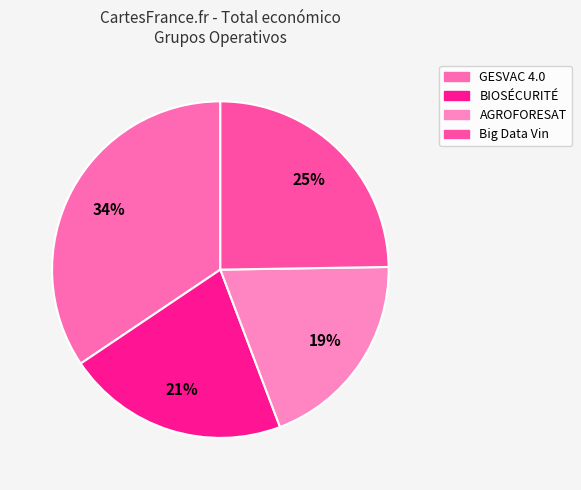

Is the sum of GESVAC 4.0 and BIOSÉCURITÉ greater than half?

Yes